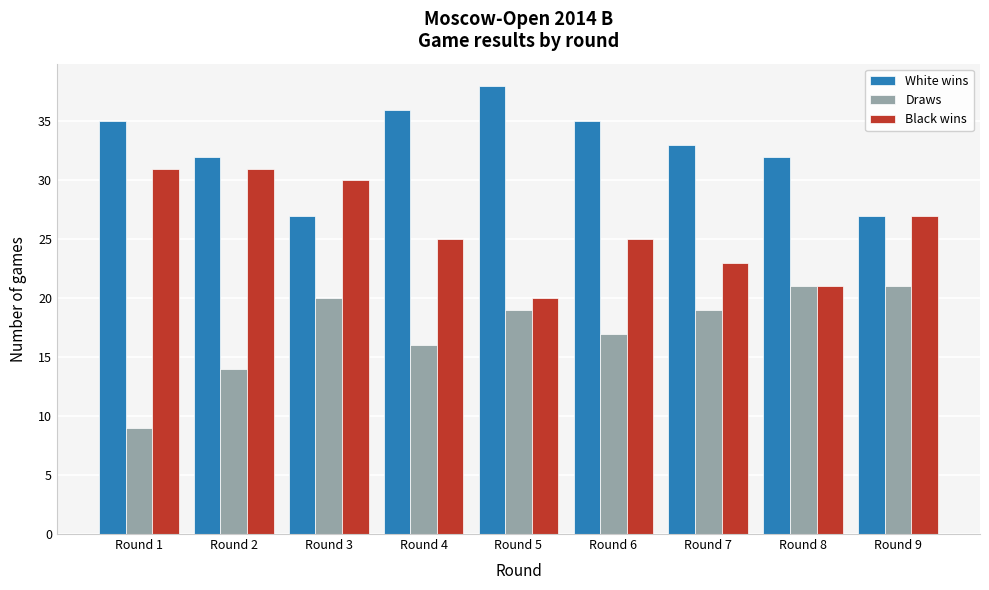

Reading left to right, transcribe all the data shown in this chart.

White wins: 35	32	27	36	38	35	33	32	27
Draws: 9	14	20	16	19	17	19	21	21
Black wins: 31	31	30	25	20	25	23	21	27